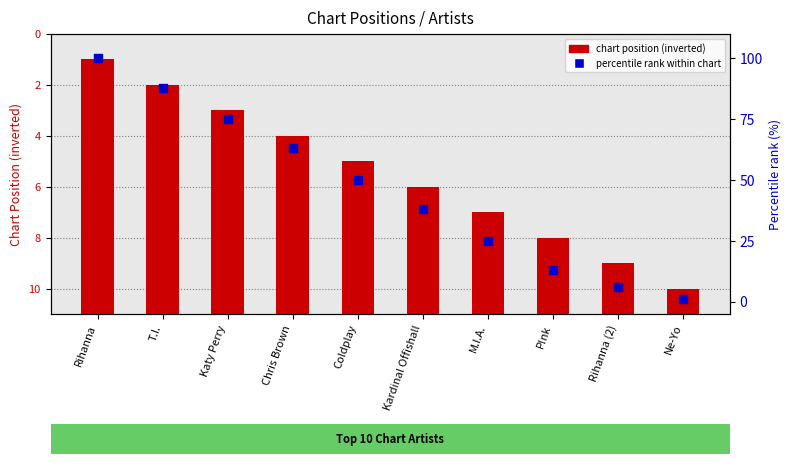

What is the total value across all series at Kardinal Offishall?

43